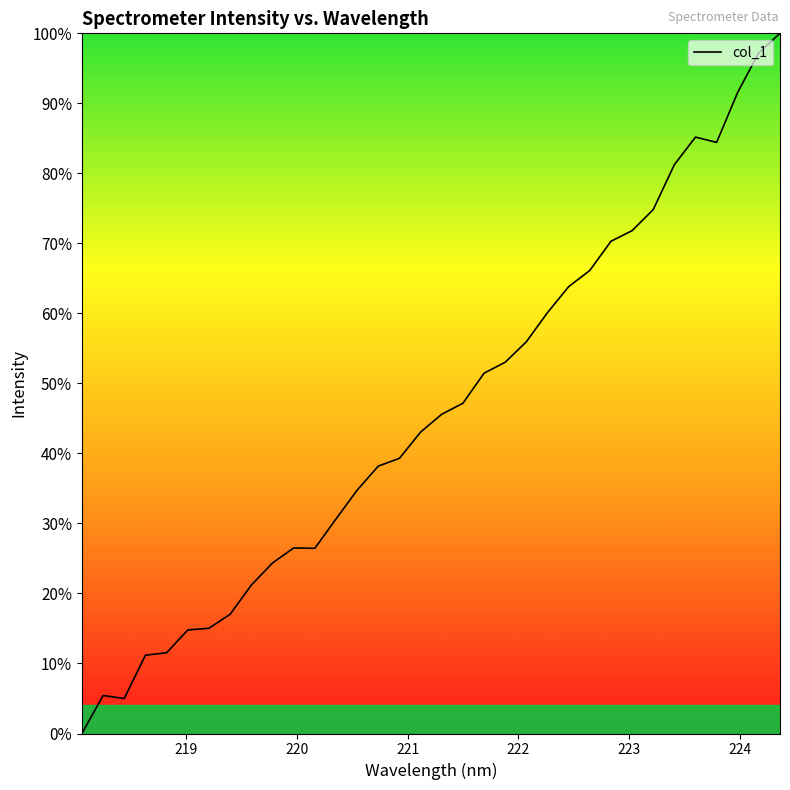

What is the greatest value displayed?

100.0